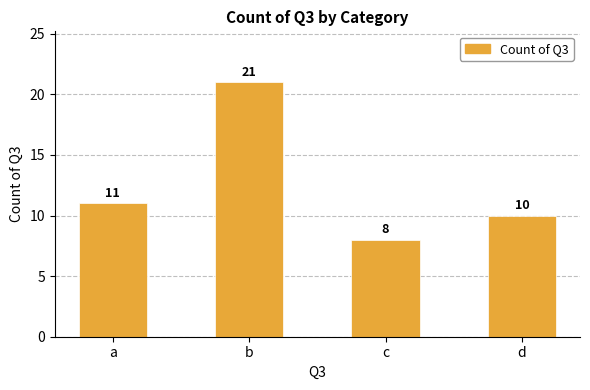

Read the value at d.

10